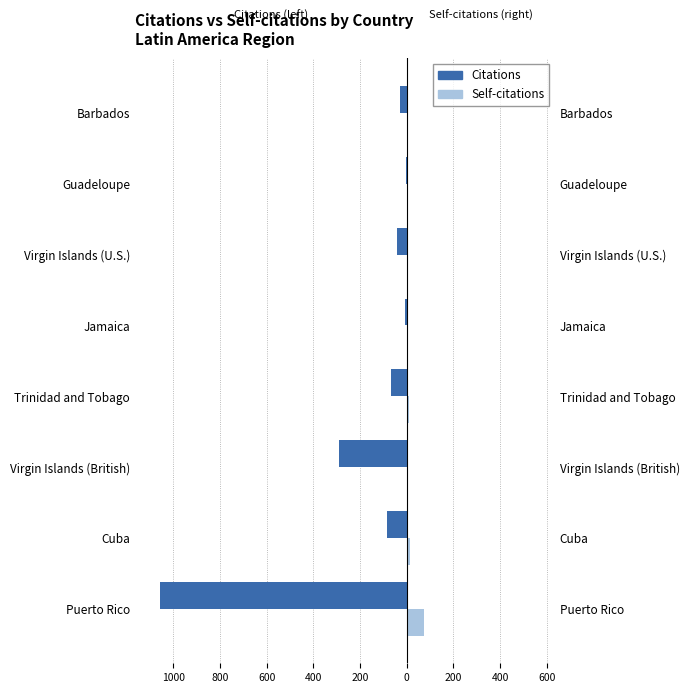

What are all the series names shown in the legend?

Citations, Self-citations